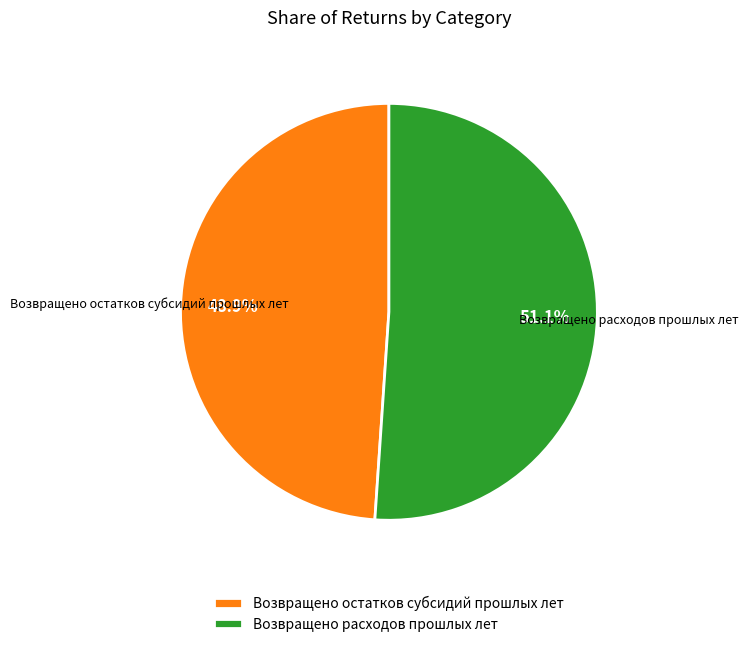

What portion of the pie excludes Возвращено расходов прошлых лет?

48.9%